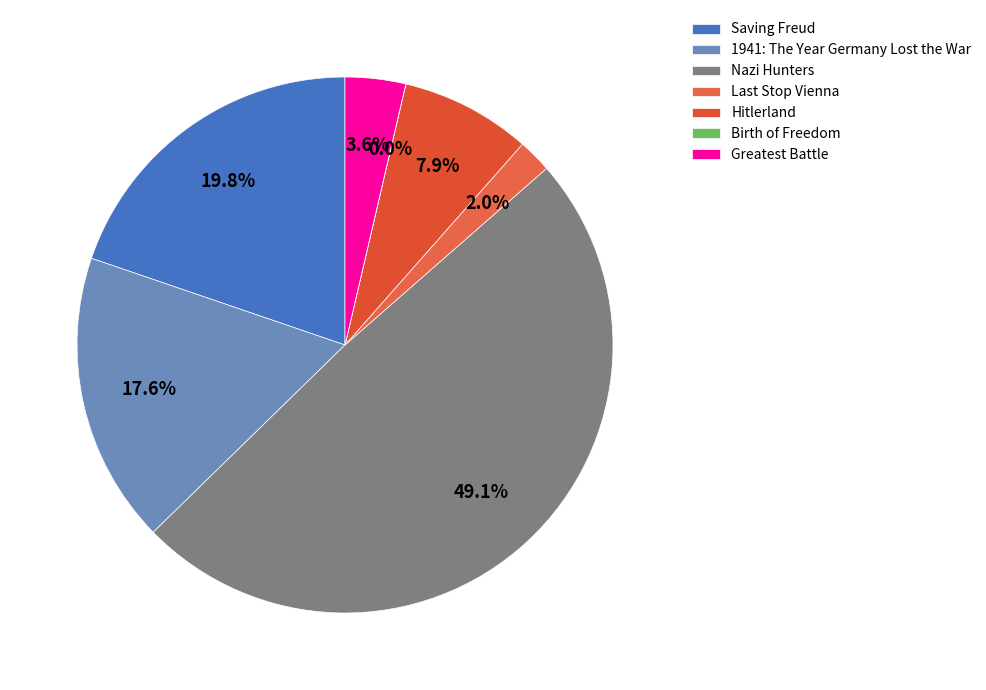

What is the smallest slice in the pie chart?

Birth of Freedom